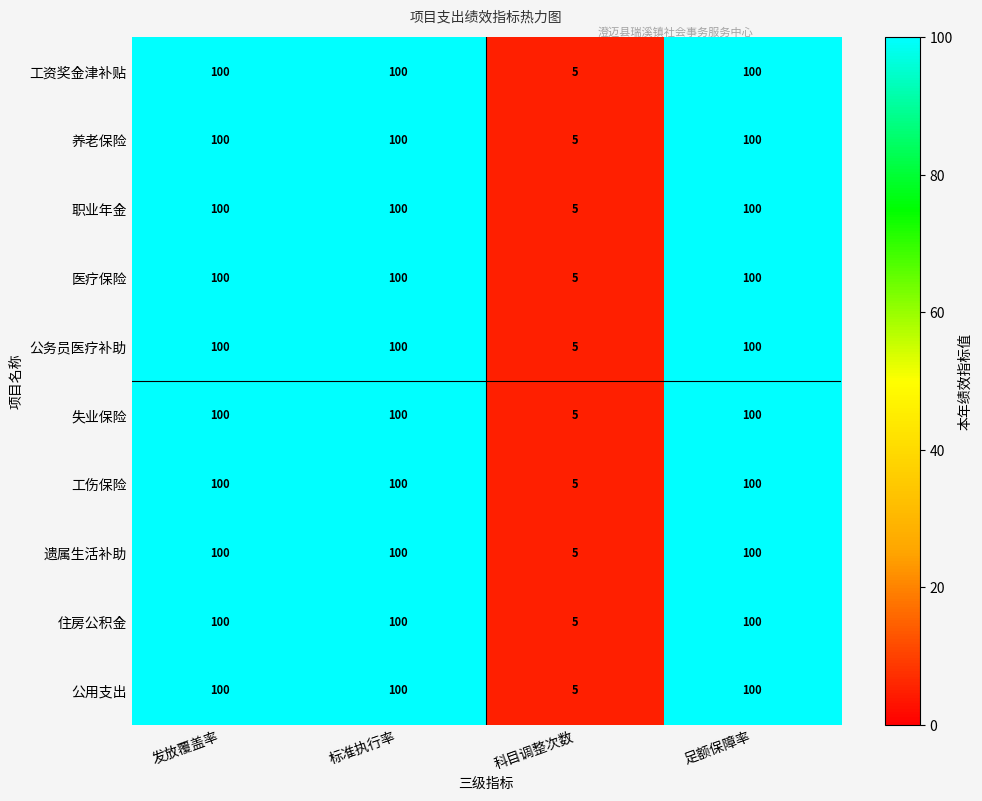

What is the total value across all series at 发放覆盖率?

1000